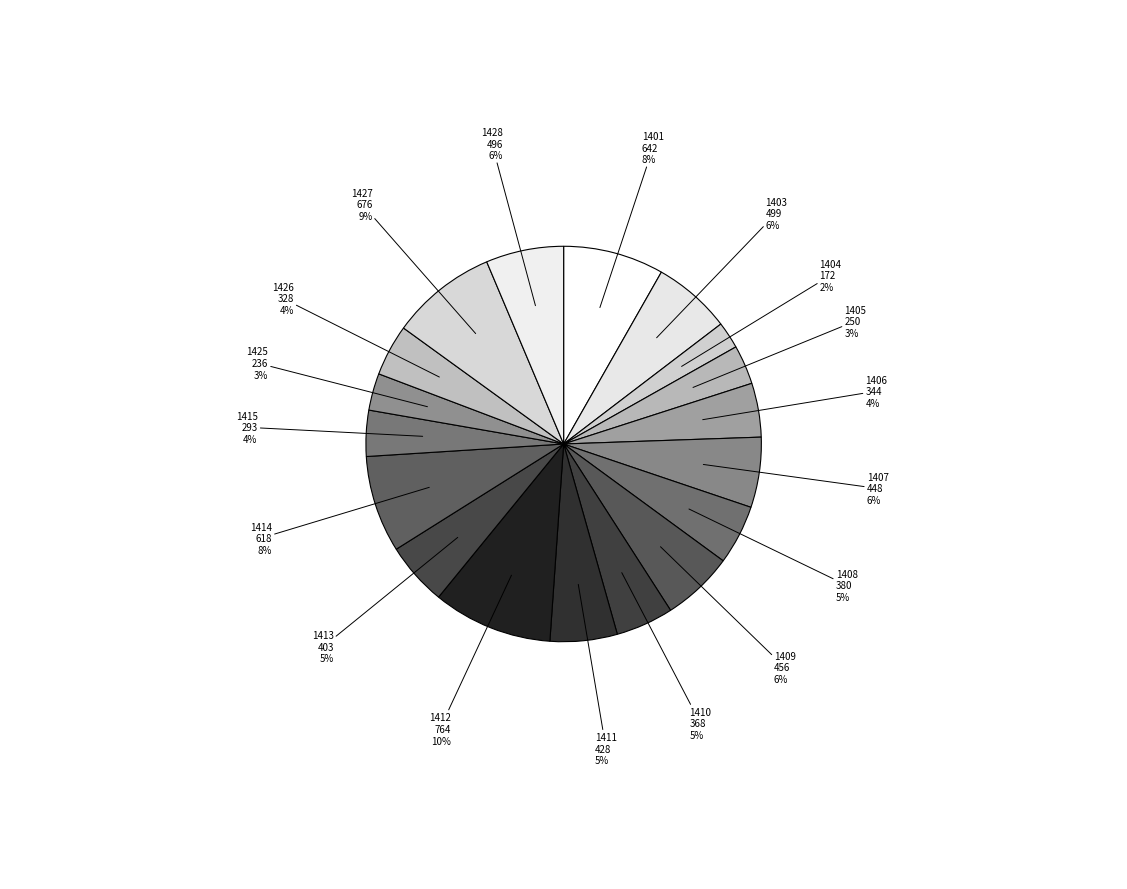

Between 1428 and 1426, which is larger?

1428